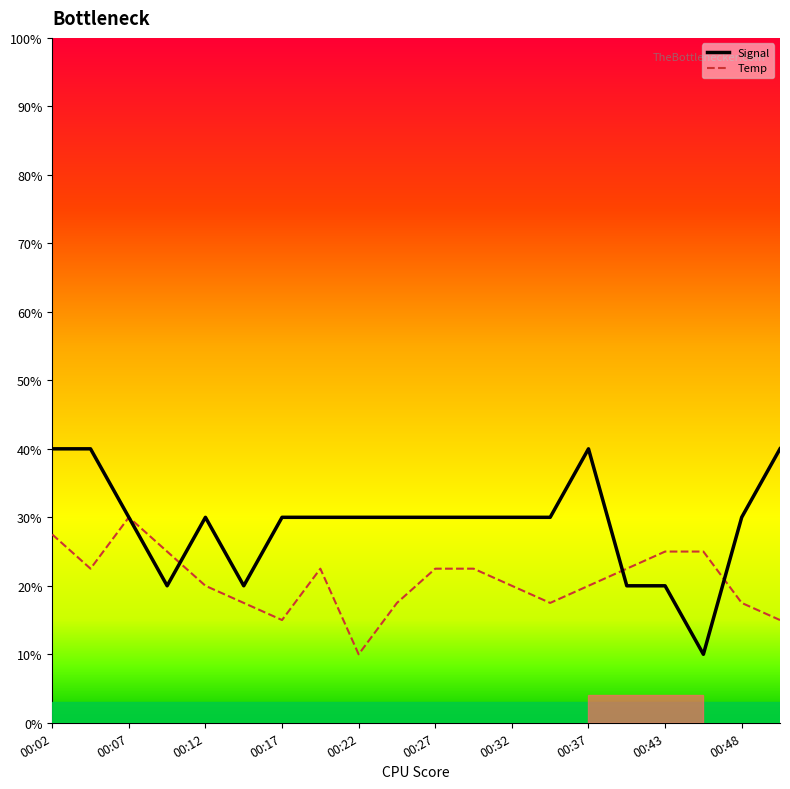

What is the highest value of the Signal series?

40.0